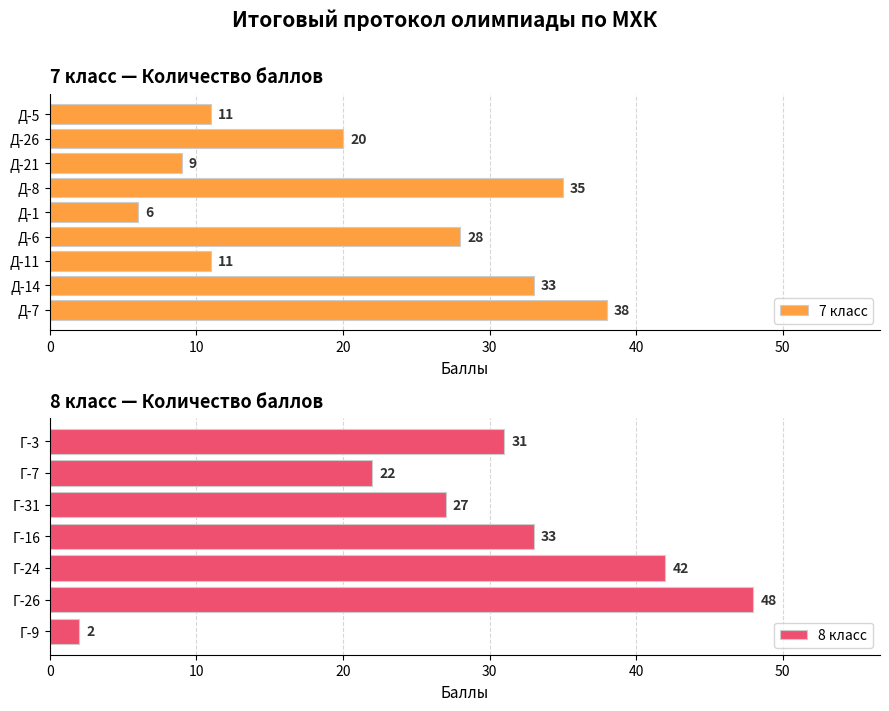

Is it true that 7 класс equals 11 at Д-11?

True